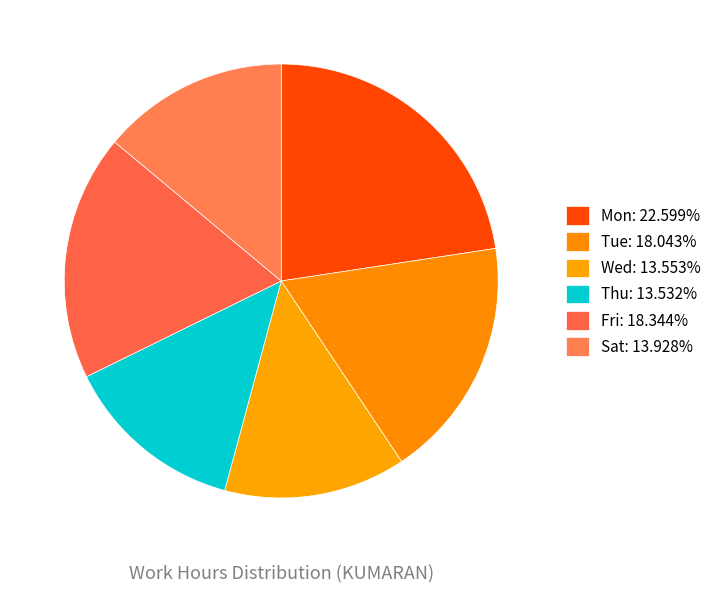

Count the number of slices in the pie.

6